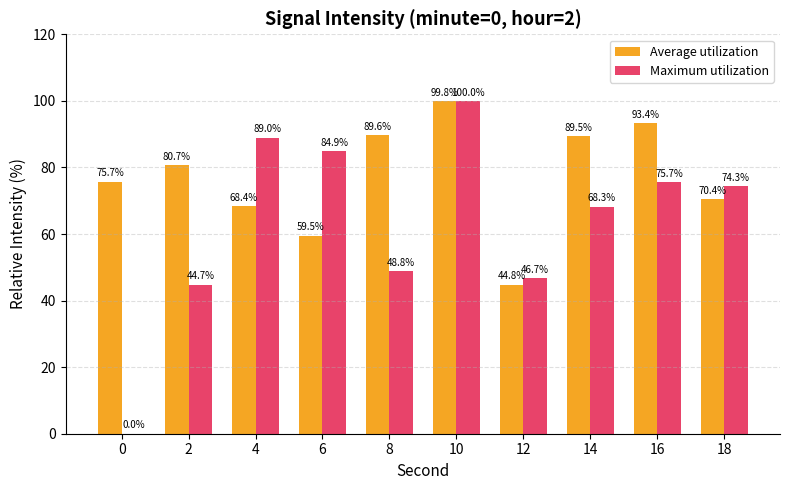

What is the total value across all series at 2?

125.4